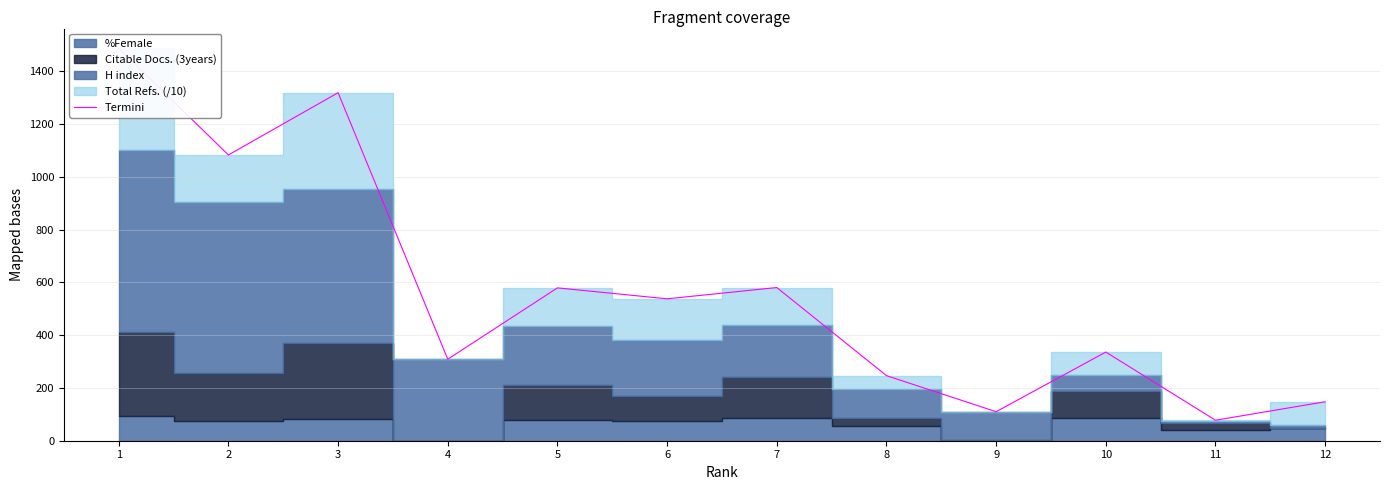

List the labels in order of value, smallest first.

11, 9, 12, 8, 4, 10, 6, 5, 7, 2, 3, 1